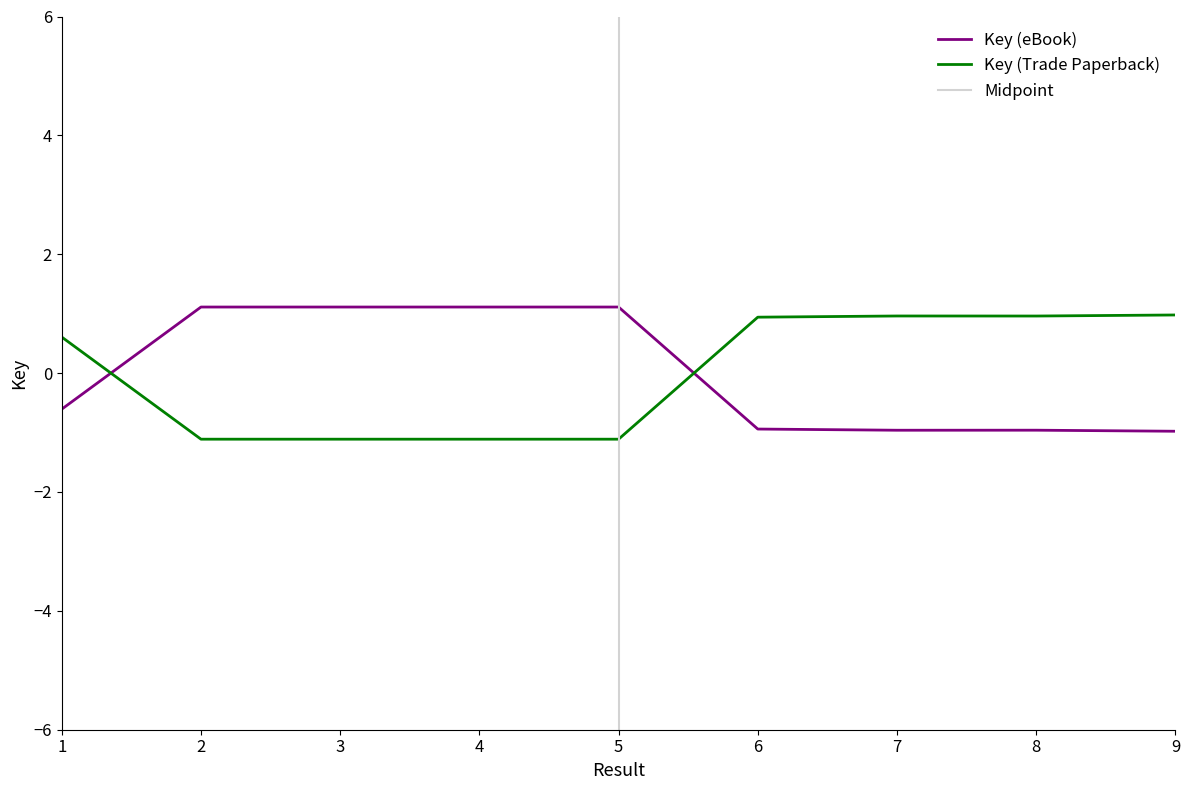

Reading left to right, transcribe all the data shown in this chart.

Key (eBook): -0.6	1.1	1.1	1.1	1.1	-0.9	-1.0	-1.0	-1.0
Key (Trade Paperback): 0.6	-1.1	-1.1	-1.1	-1.1	0.9	1.0	1.0	1.0